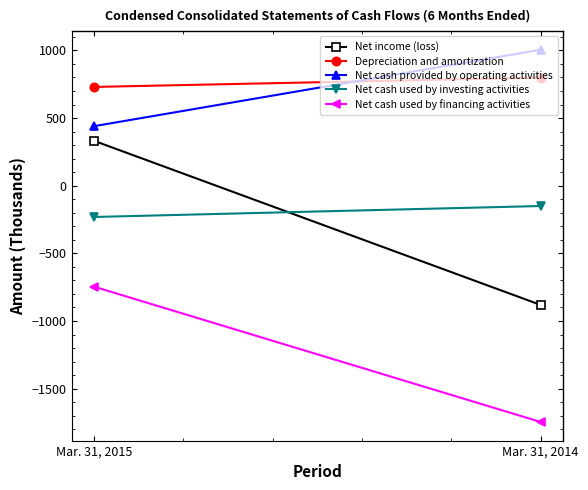

What is the difference between the highest and lowest values at Mar. 31, 2014?

2751